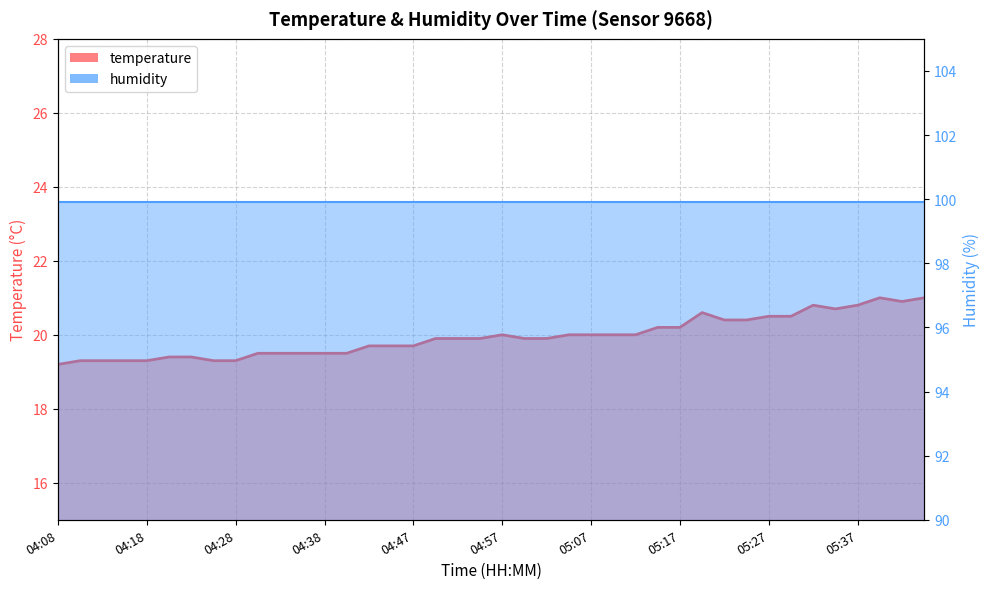

Which label corresponds to the largest value in the chart?

05:39